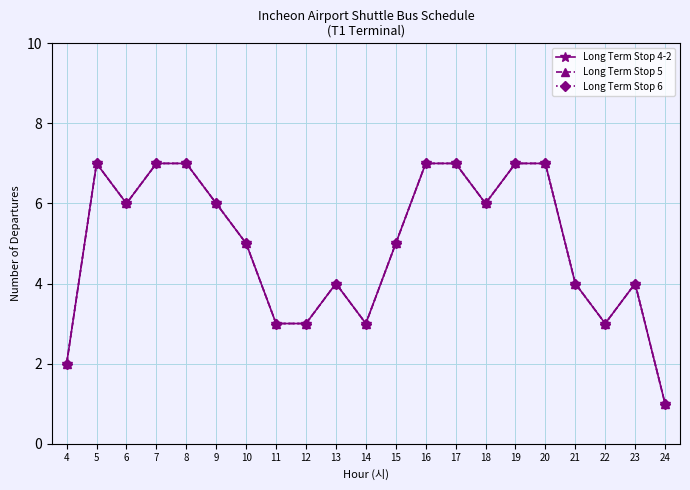

What is the difference between the Long Term Stop 6 values at 13 and 12?

1